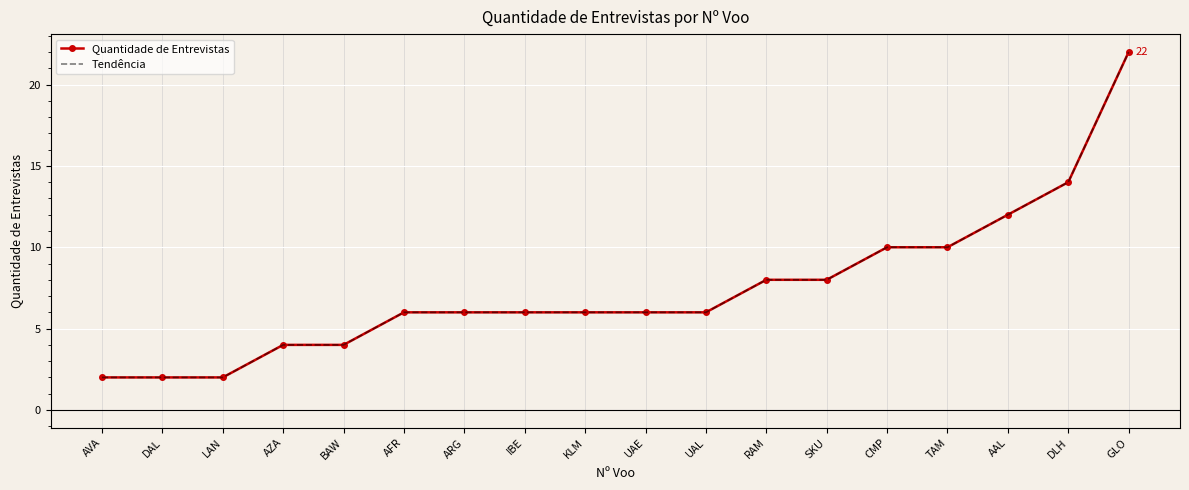

Rank the series at IBE from highest to lowest value.

Quantidade de Entrevistas, Tendência